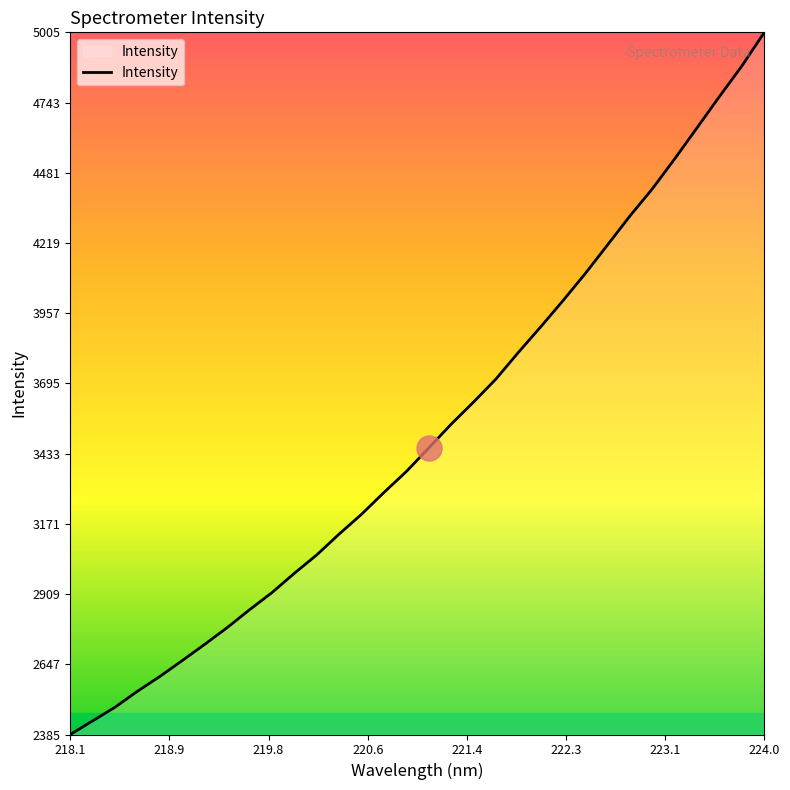

What is the difference between the maximum and second lowest values?

2568.4